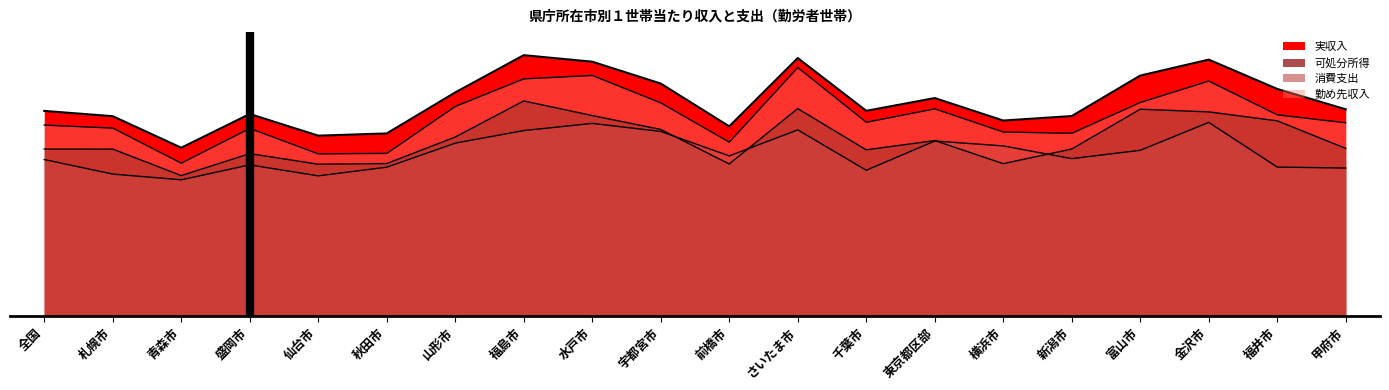

What is the smallest value displayed?

312073